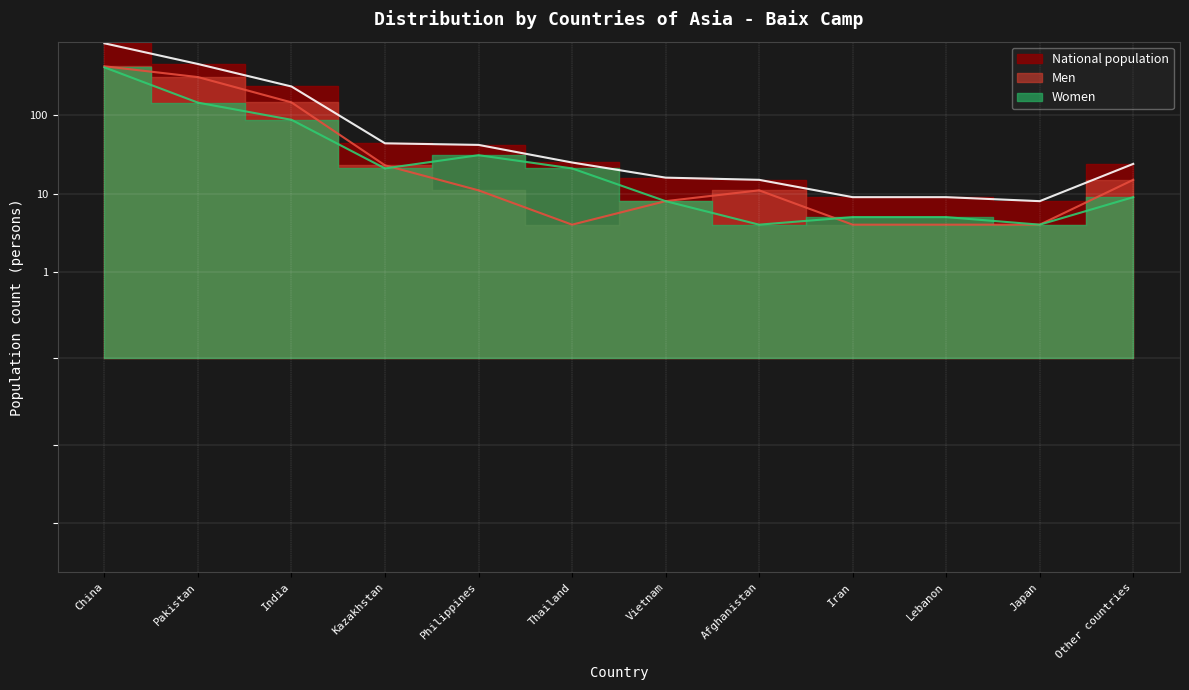

How many lines are shown in the chart?

3